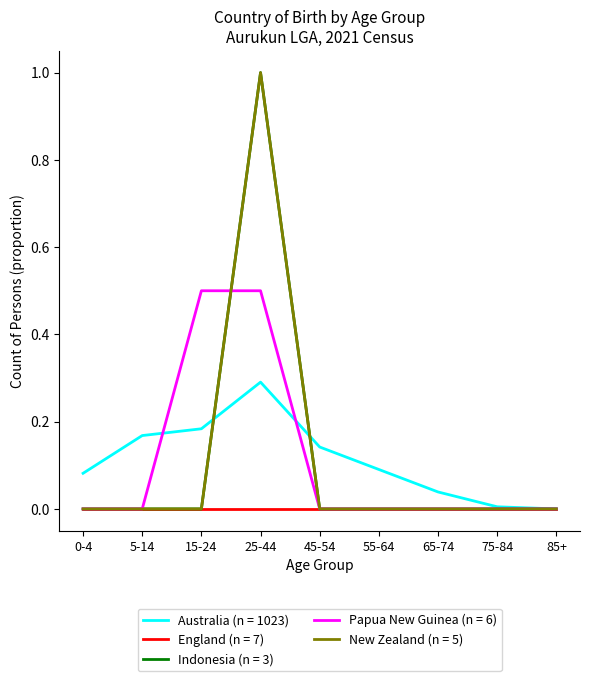

True or false: Australia (n = 1023) and New Zealand (n = 5) intersect in this chart.

True